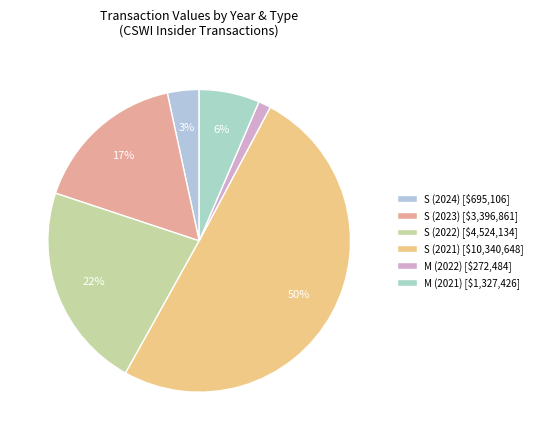

To the nearest percent, what is the difference between the largest and smallest slice percentages?

49%